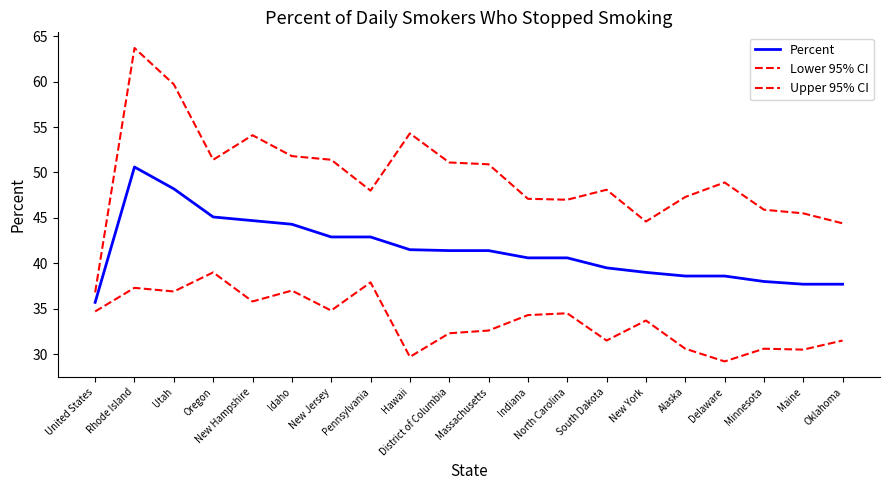

Rank the categories by Percent value from highest to lowest.

Rhode Island, Utah, Oregon, New Hampshire, Idaho, New Jersey, Pennsylvania, Hawaii, District of Columbia, Massachusetts, Indiana, North Carolina, South Dakota, New York, Alaska, Delaware, Minnesota, Maine, Oklahoma, United States